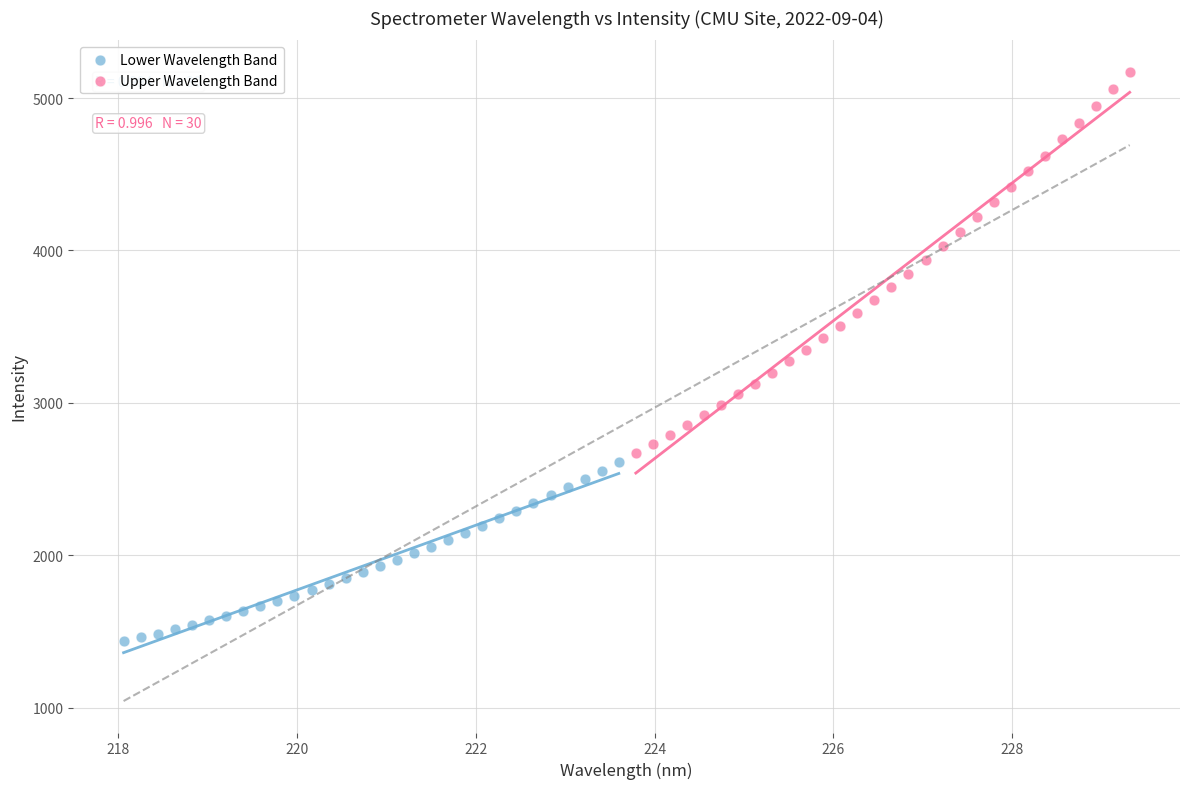

Which series contains the highest Y value?

Upper Wavelength Band